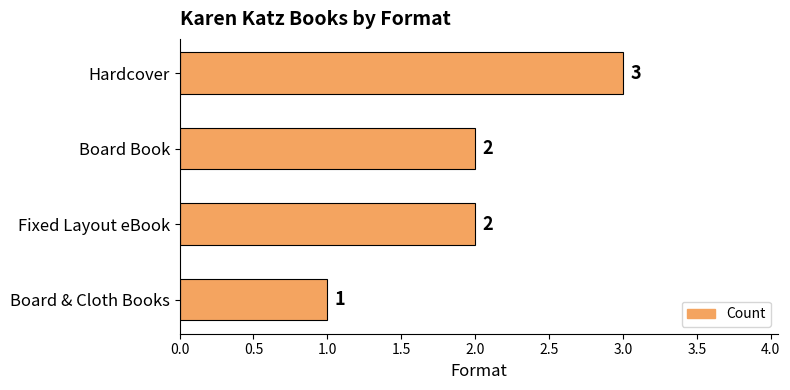

The value at Hardcover is 3. True or false?

True